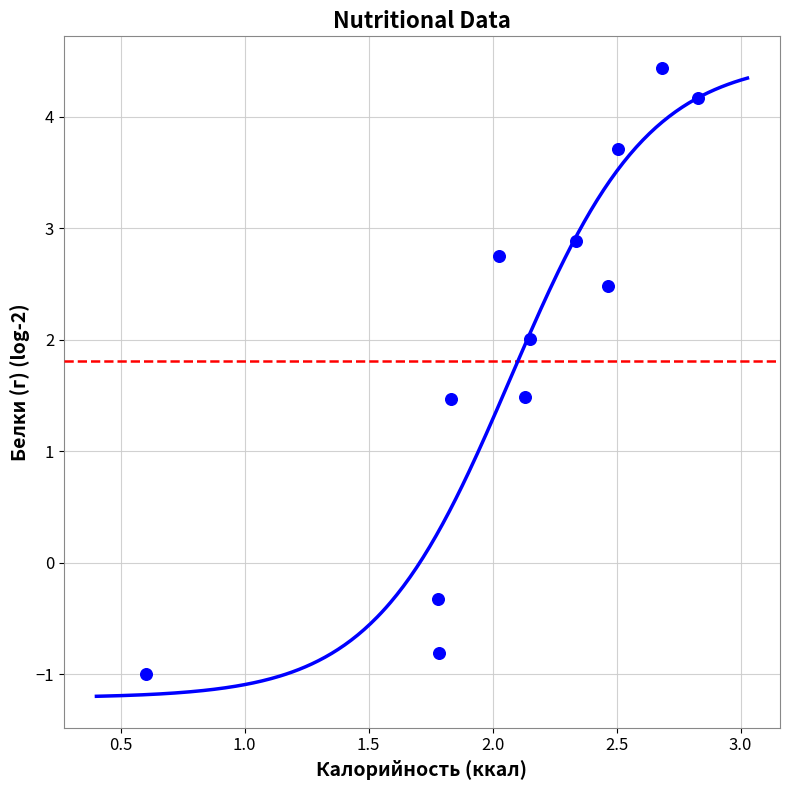

What is the range of Y values (max minus min)?

5.4